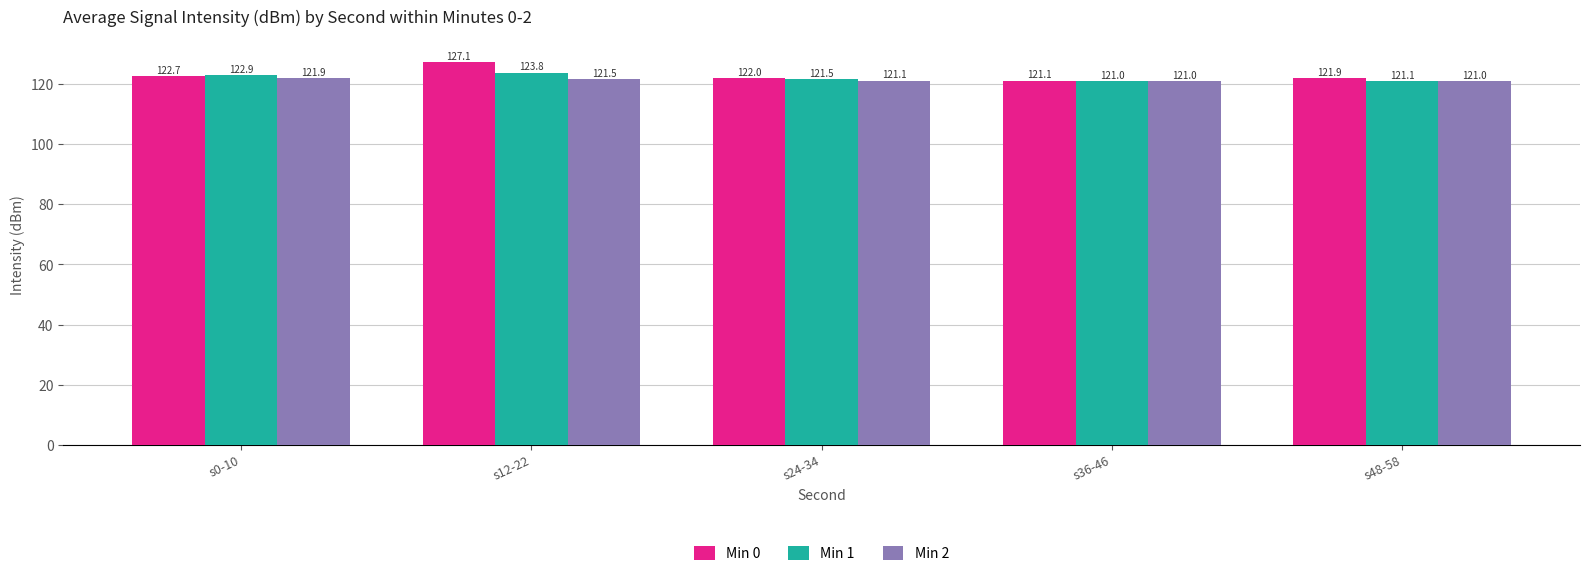

The Min 1 series shows 75.4 at s0-10. True or false?

False